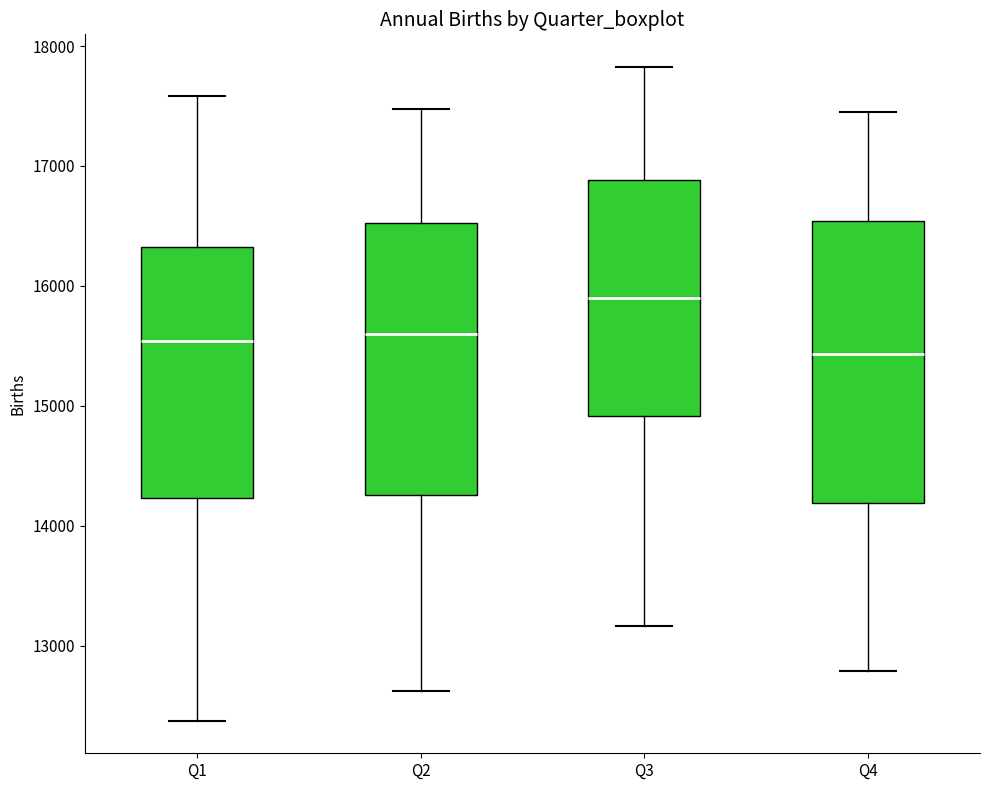

Reading left to right, read every box against the y-axis: the position of its median line, the range the box covers, and the ends of its whiskers. The values are not printed on the chart, so give them approximately, as read against the axis.

Q1: median 15500, box 14200 to 16300, whiskers 12400 to 17600
Q2: median 15600, box 14300 to 16500, whiskers 12600 to 17500
Q3: median 15900, box 14900 to 16900, whiskers 13200 to 17800
Q4: median 15400, box 14200 to 16500, whiskers 12800 to 17500